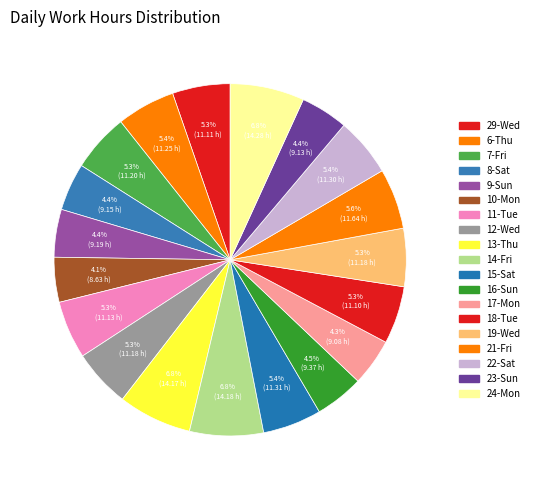

Combined, do 23-Sun and 15-Sat account for over 50%?

No